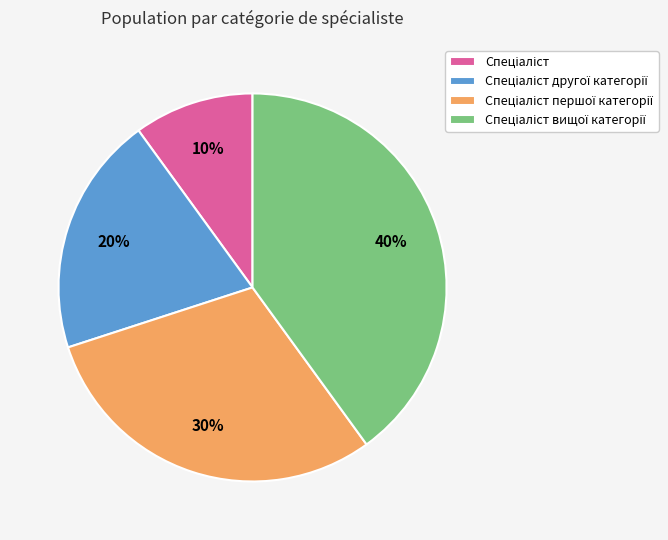

Is there a majority slice in this chart?

No